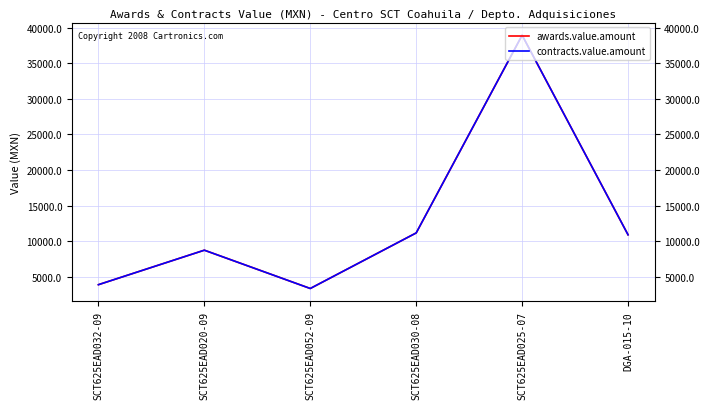

Does the chart display data point markers on the line(s)?

No